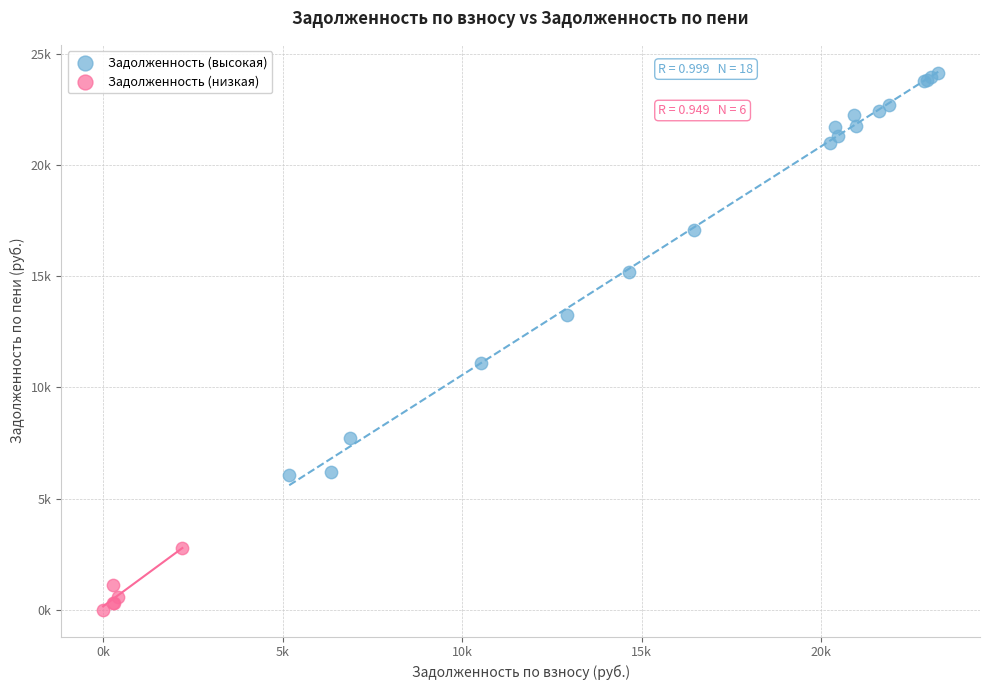

Which series reaches the minimum Y coordinate?

Задолженность (низкая)